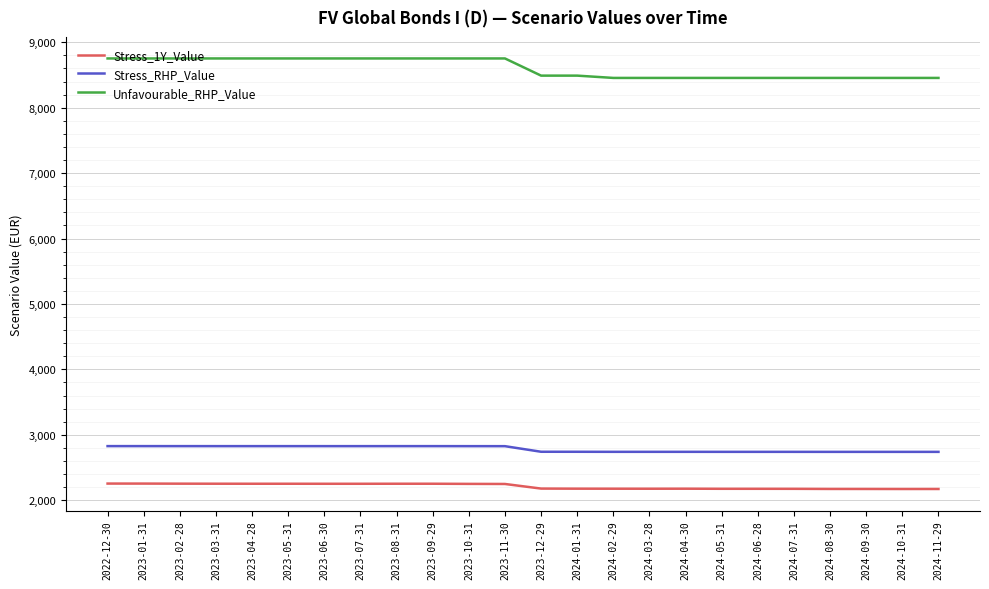

True or false: Stress_1Y_Value has a value of 757.2 at 2024-02-29.

False